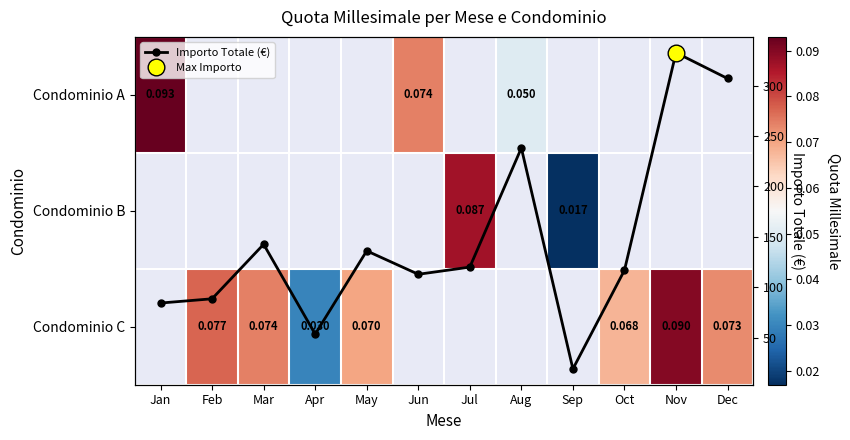

Which label corresponds to the largest value in the chart?

Nov